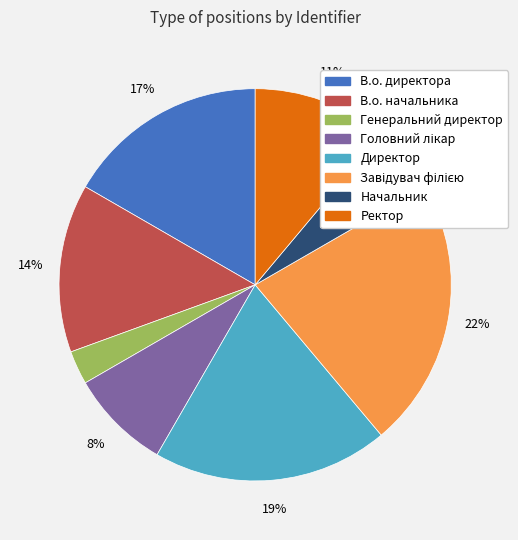

To the nearest percent, what is the average slice percentage?

12%